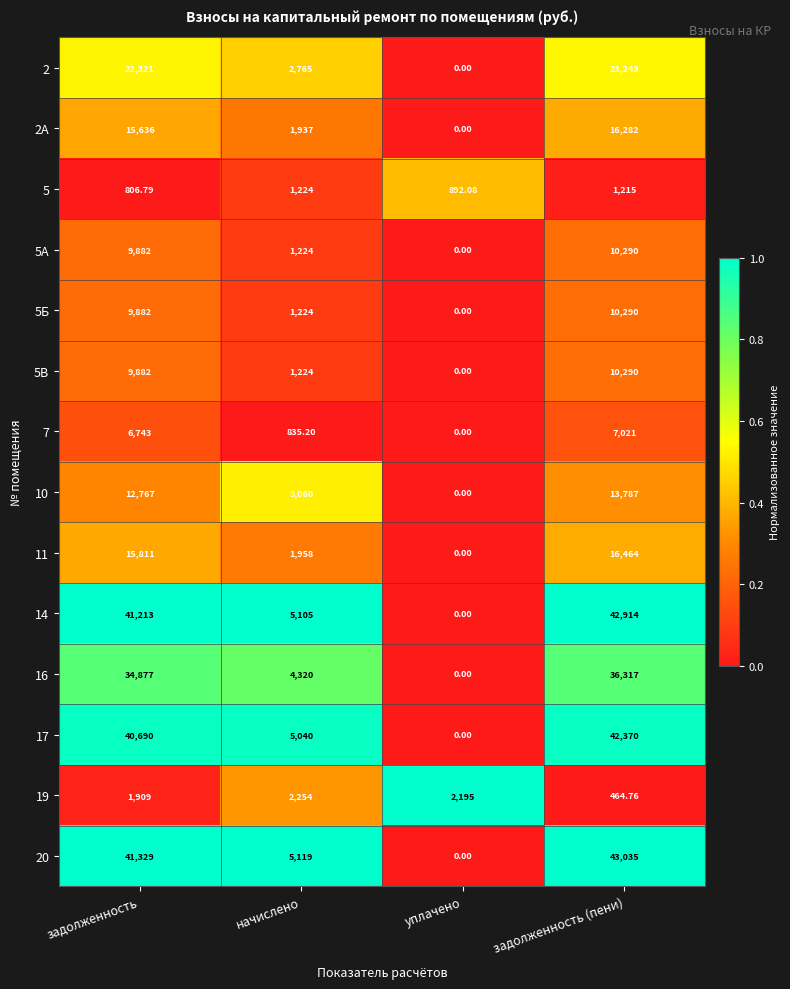

List the labels in order of 16 value, largest first.

задолженность (пени), задолженность, начислено, уплачено